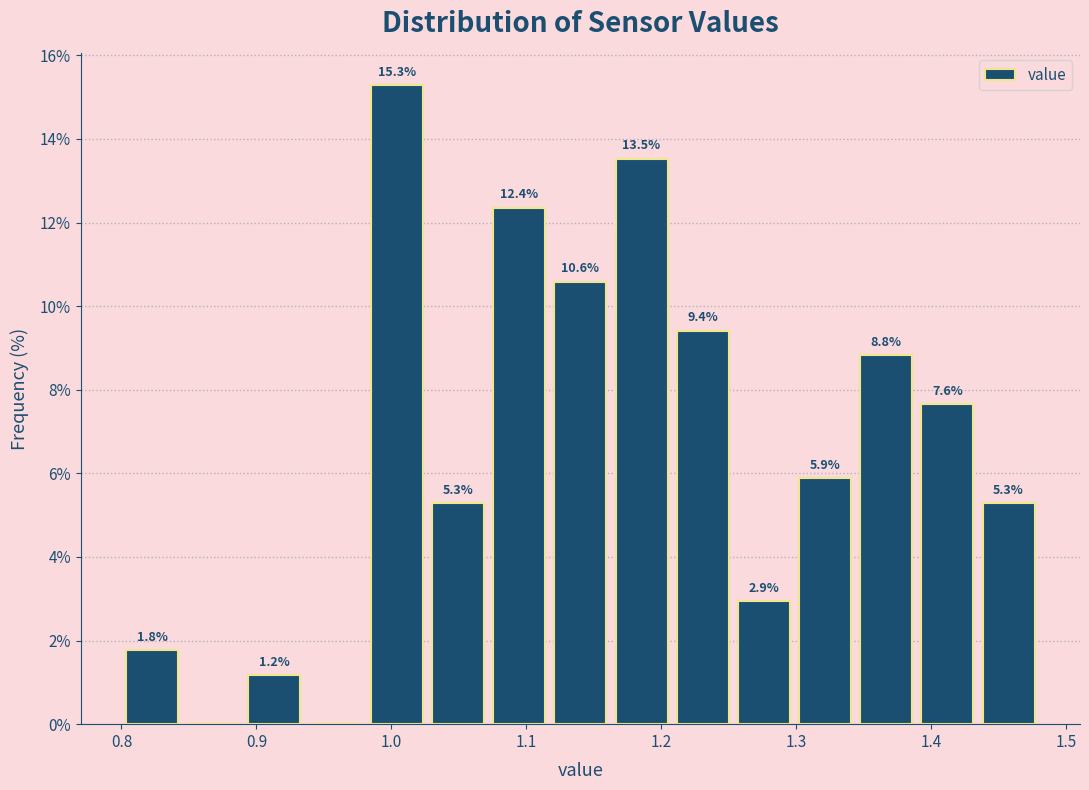

Over which range of the x-axis is the bar tallest?

0.98 to 1.03